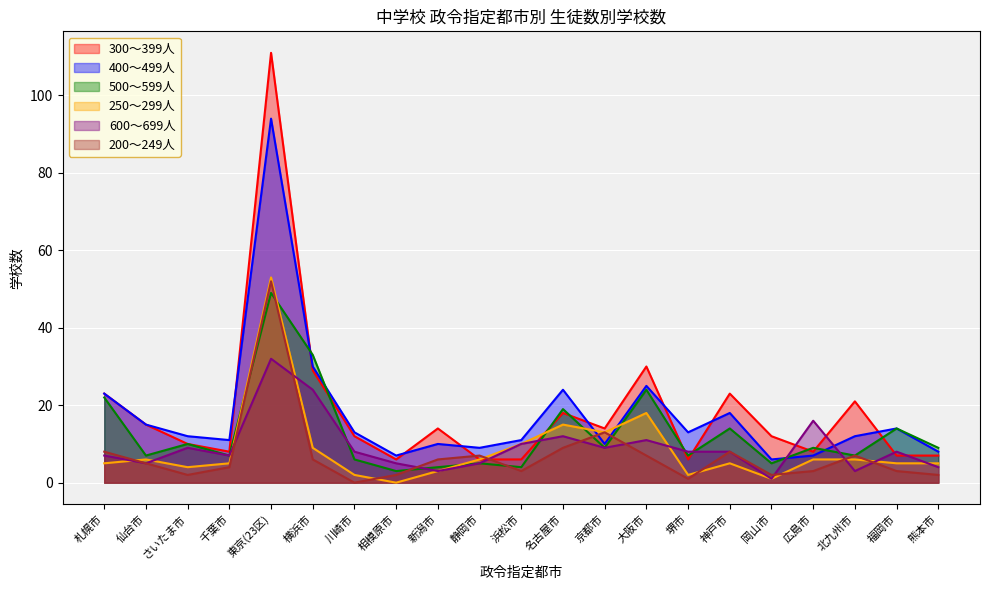

What is the label of the 10th point from the left?

静岡市